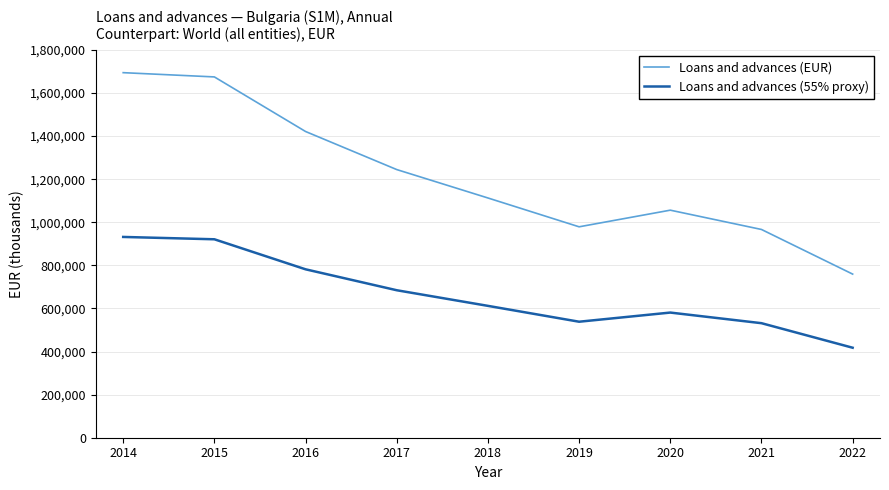

True or false: Loans and advances (55% proxy) and Loans and advances (EUR) cross at least once.

False